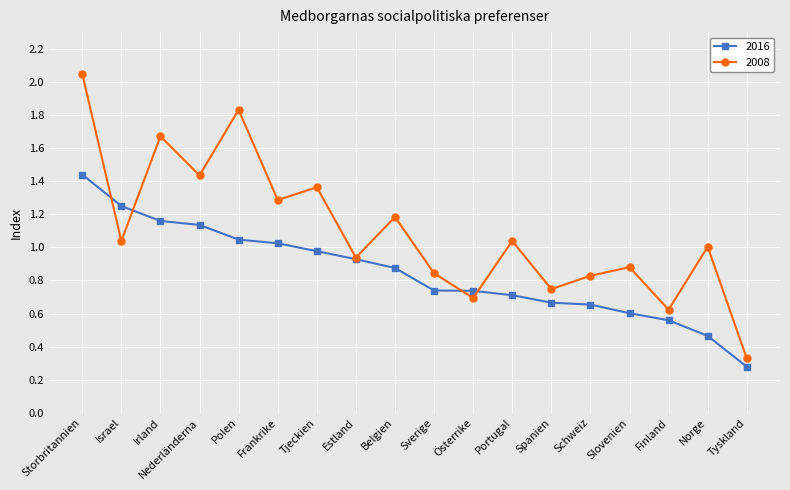

Does the chart display data point markers on the line(s)?

Yes